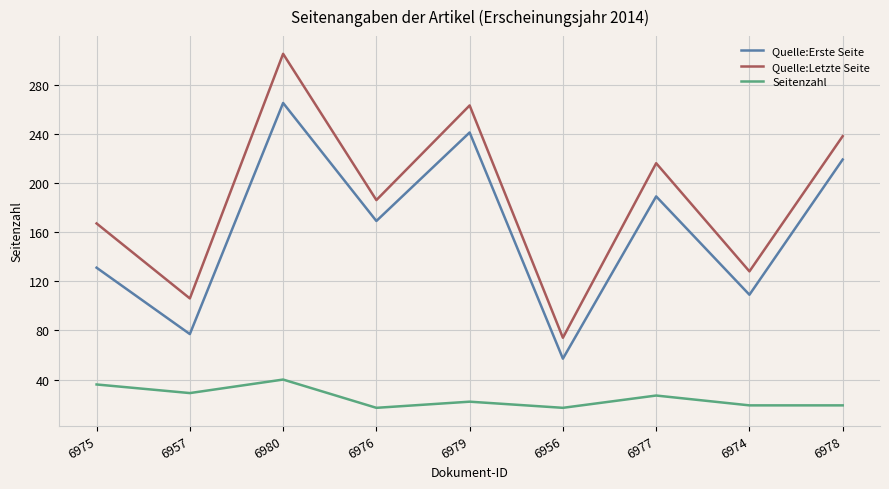

How many series are shown in this chart?

3